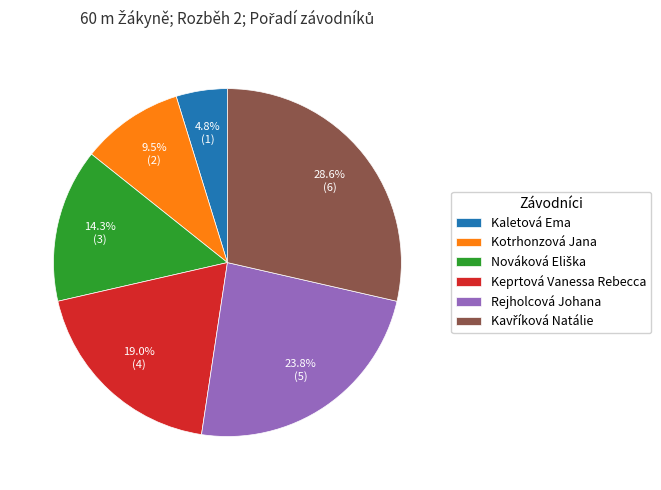

What is the ratio of the value at Keprtová Vanessa Rebecca to the value at Kotrhonzová Jana?

2.0